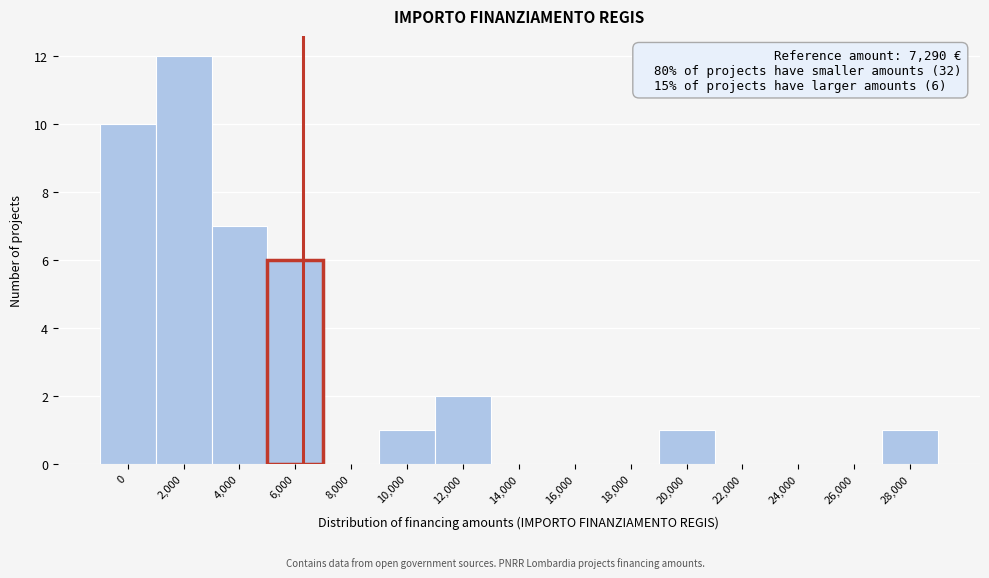

Reading right to left, extract all data points from this chart.

28,000=1	26,000=0	24,000=0	22,000=0	20,000=1	18,000=0	16,000=0	14,000=0	12,000=2	10,000=1	8,000=0	6,000=6	4,000=7	2,000=12	0=10